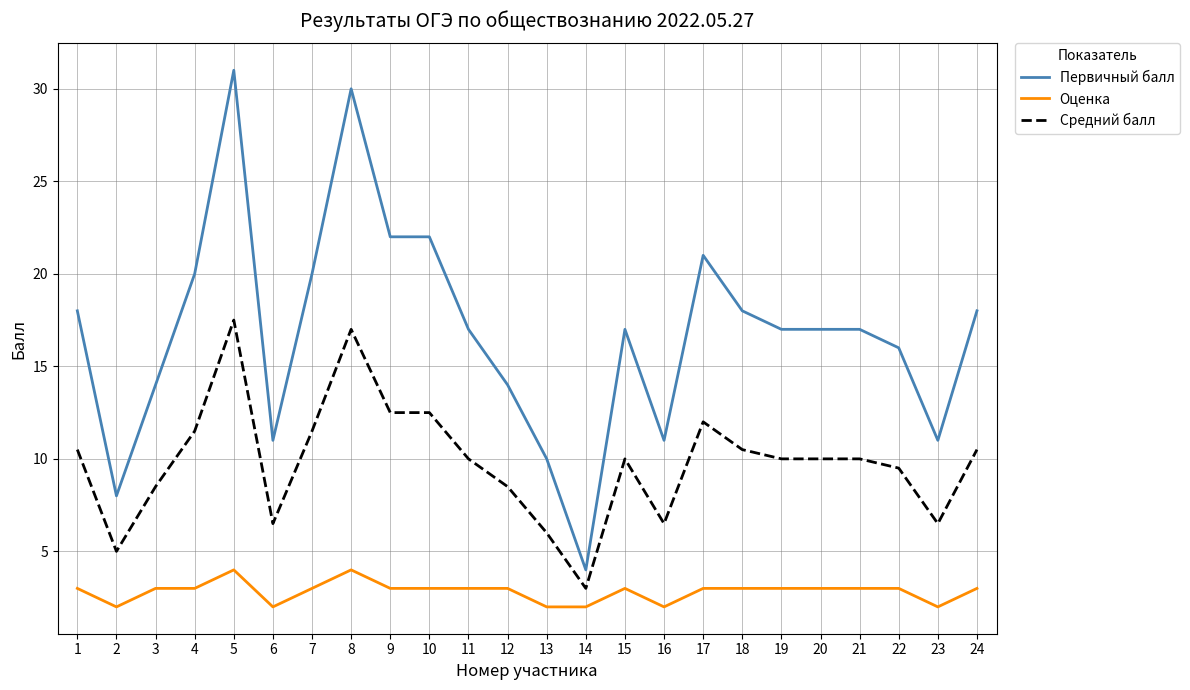

Which series has the largest total across all categories?

Первичный балл